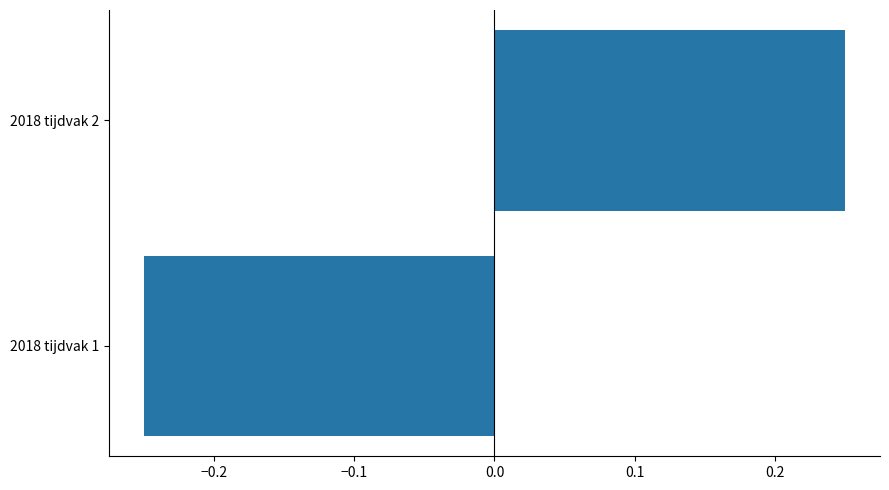

Rank the categories by value from highest to lowest.

2018 tijdvak 2, 2018 tijdvak 1